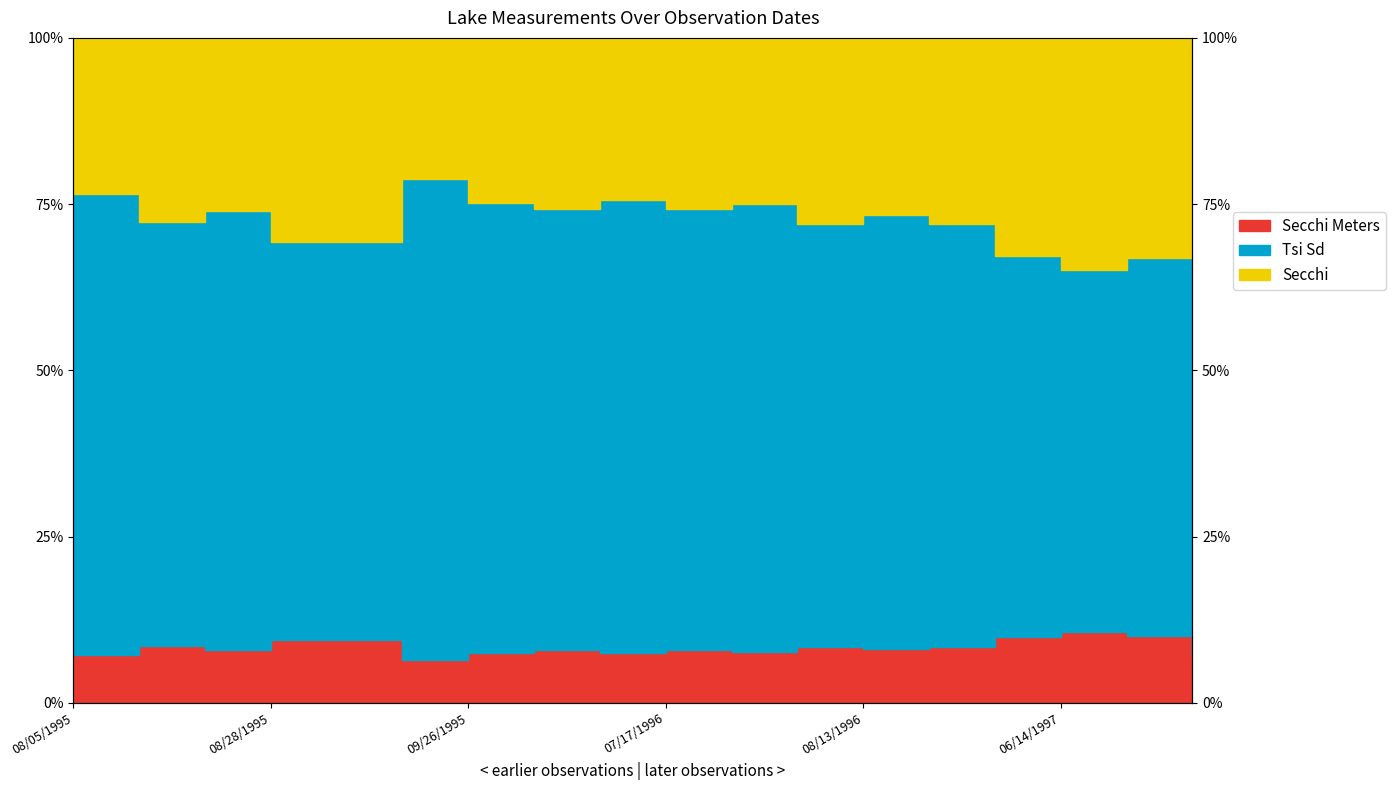

Rank the categories by Tsi Sd value from highest to lowest.

09/11/1995, 06/29/1997, 08/05/1995, 07/10/1996, 09/26/1995, 07/26/1996, 07/05/1996, 07/17/1996, 08/21/1995, 08/13/1996, 08/12/1995, 07/31/1996, 08/19/1996, 08/28/1995, 09/02/1995, 06/08/1997, 06/21/1997, 06/14/1997